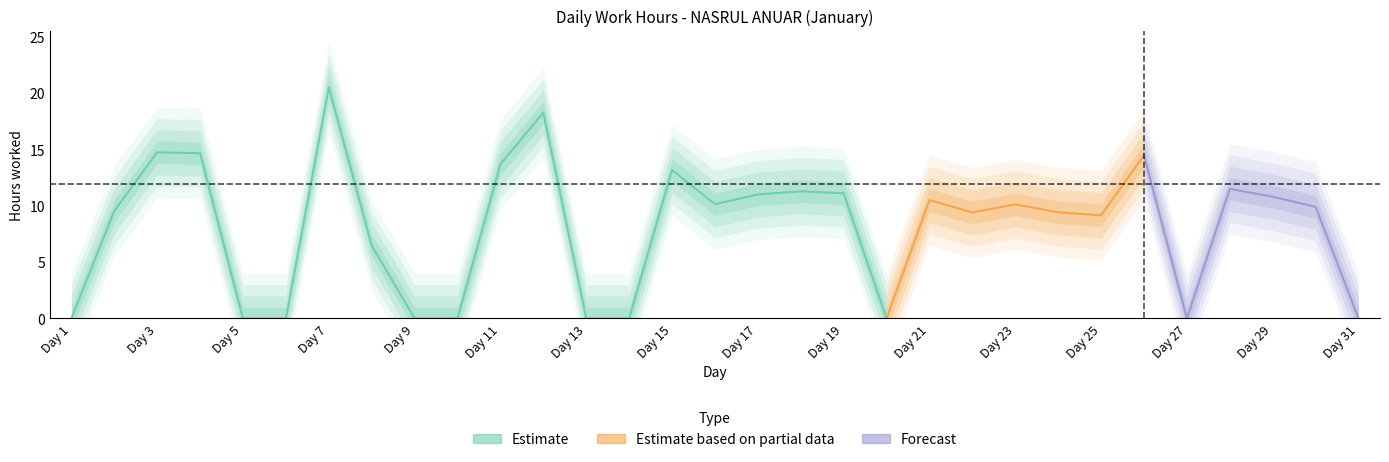

What is the sum of the values at 8 and 20?

6.5